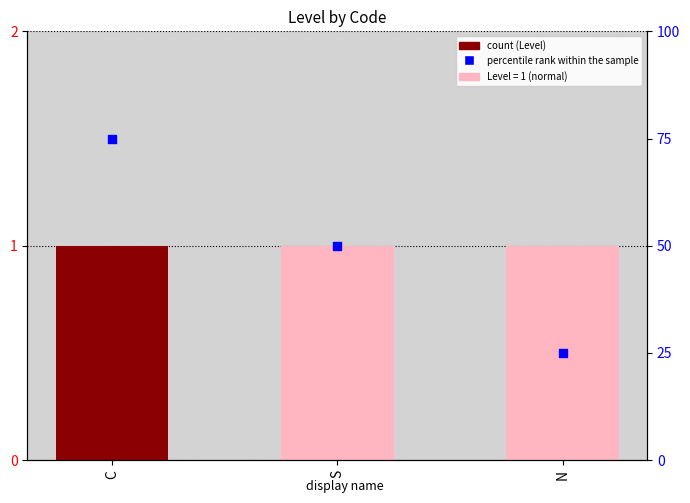

What is the total value across all series at N?

26